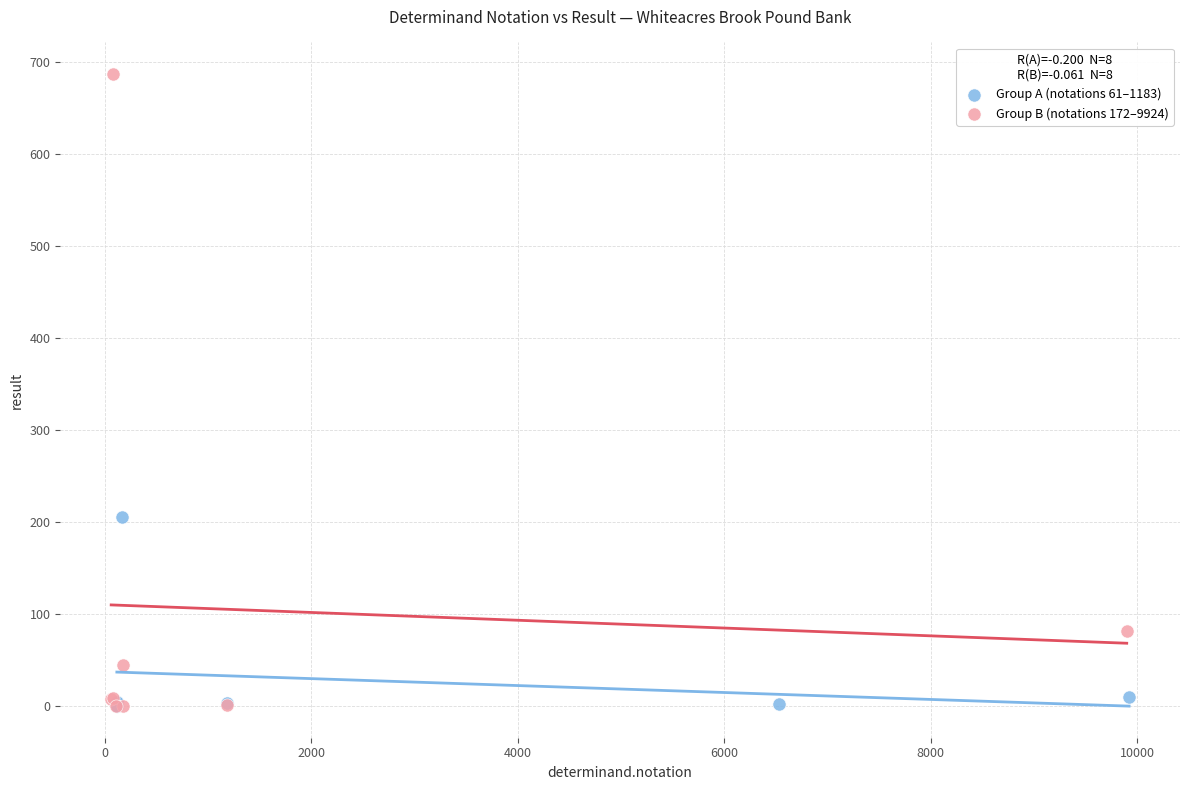

What are all the series names shown in the legend?

Group A (notations 61–1183), Group B (notations 172–9924)